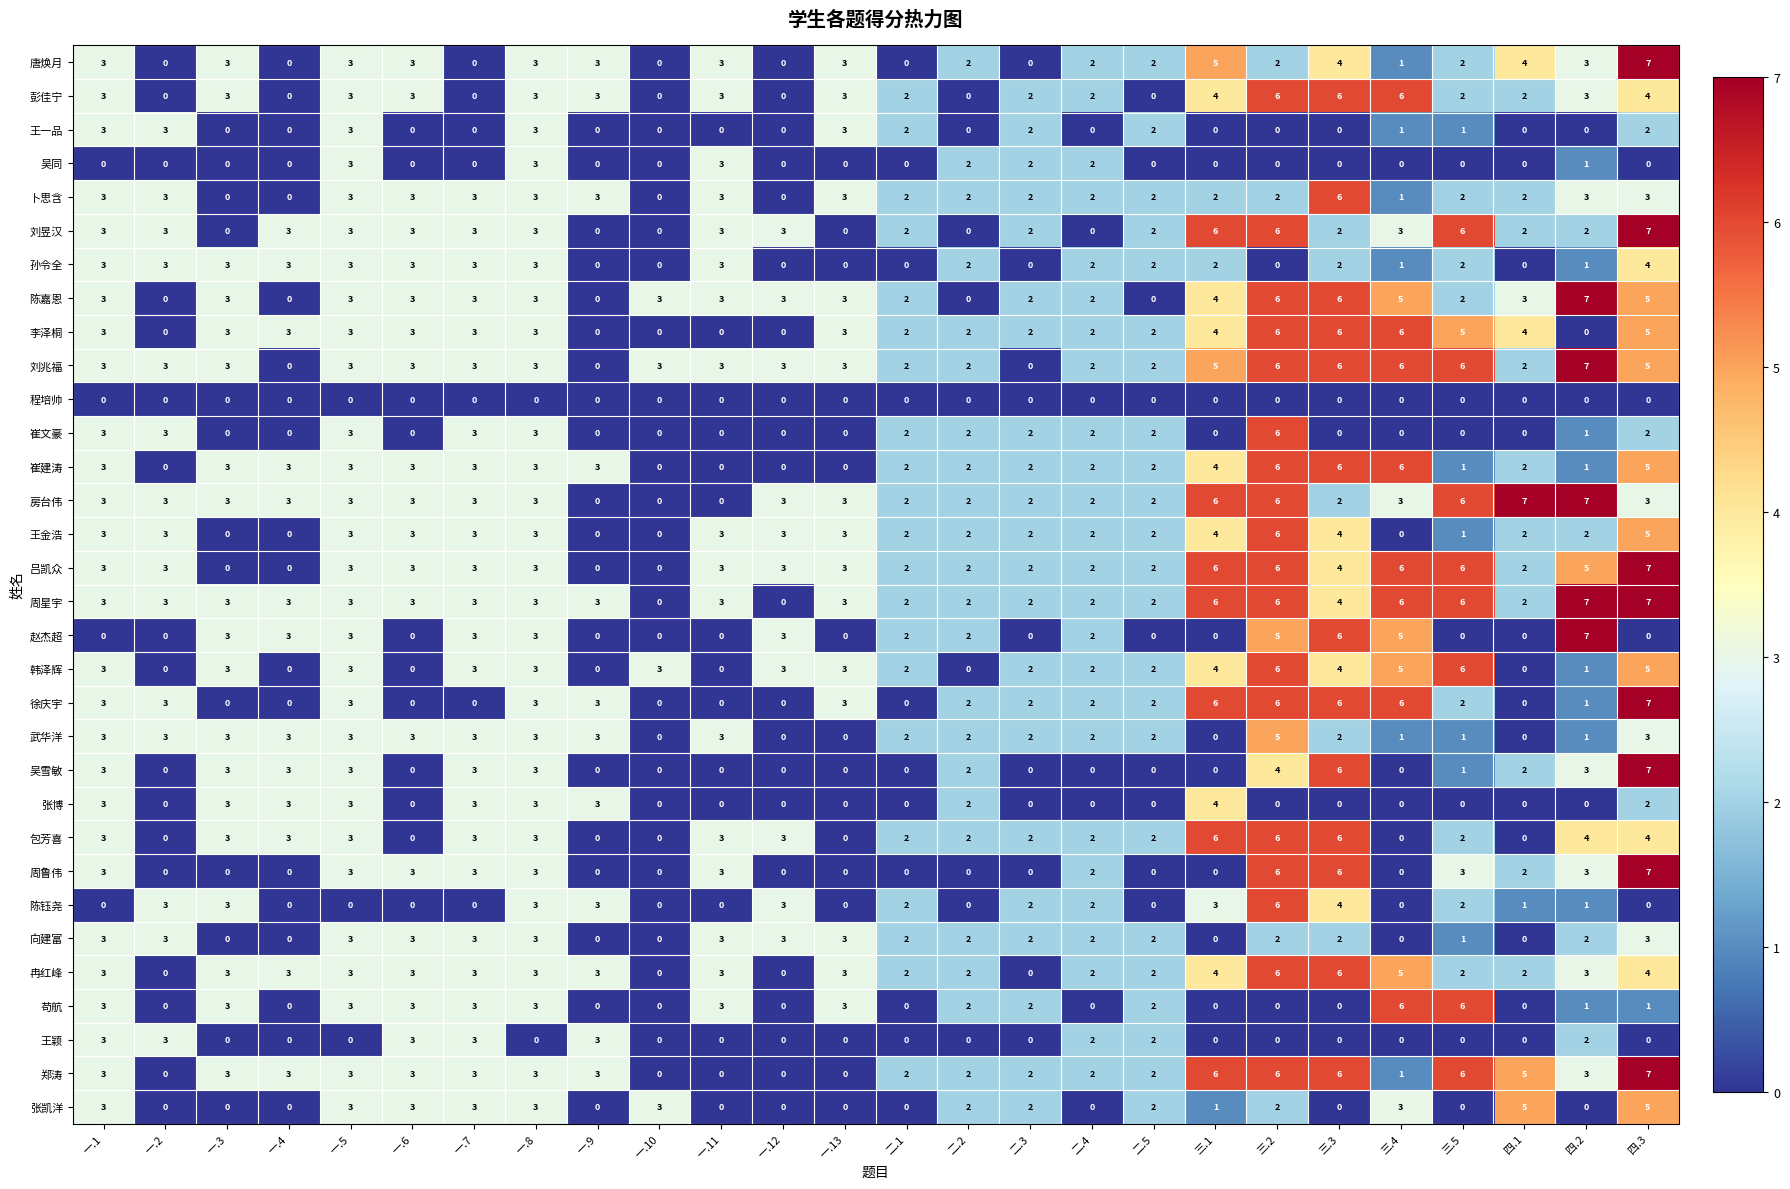

Count the 刘兆福 values in the range 2 to 5.

18